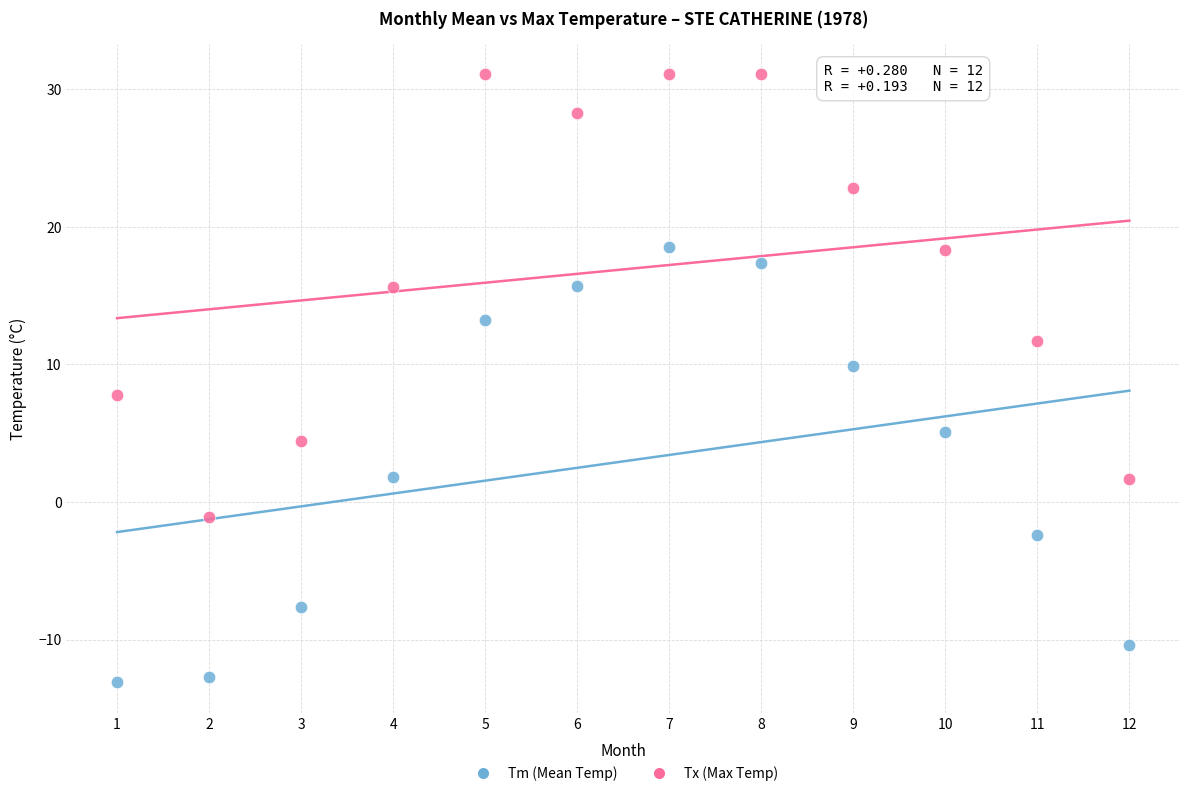

What are all the series names shown in the legend?

Tm (Mean Temp), Tx (Max Temp)